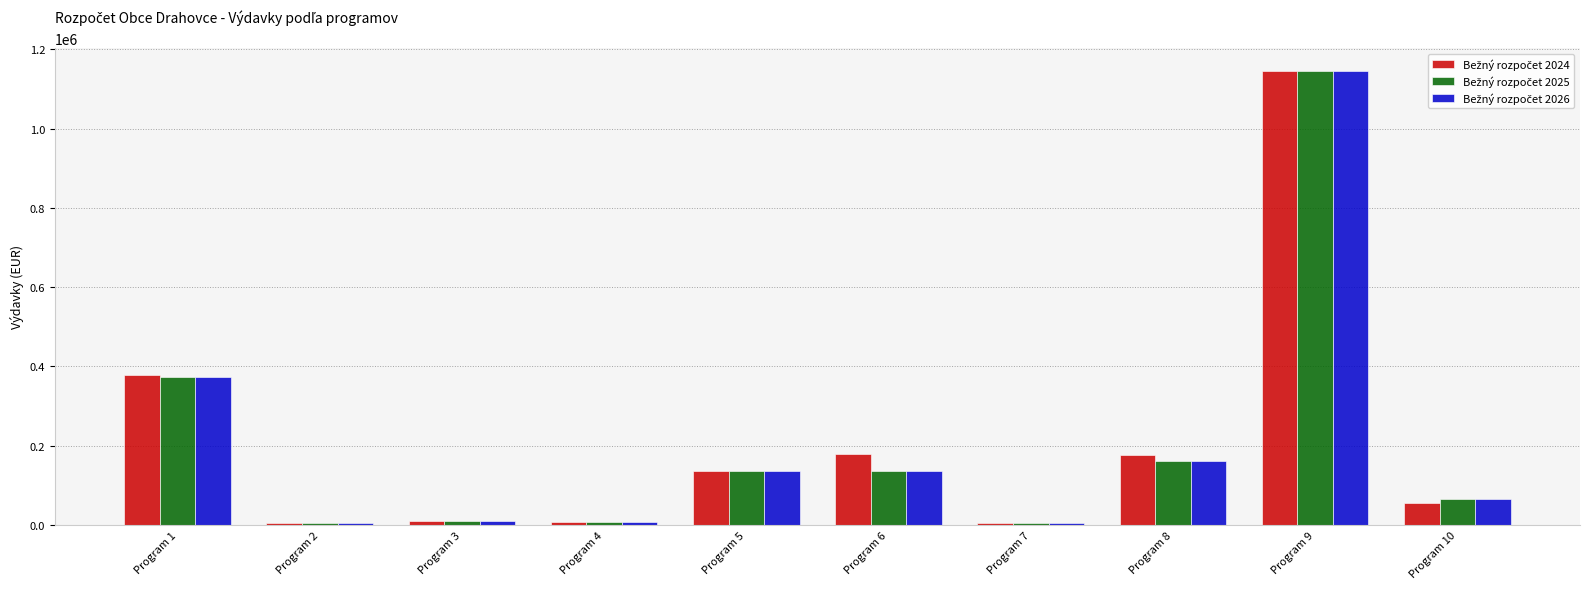

What is the total value across all series at Program 9?

3439254.0